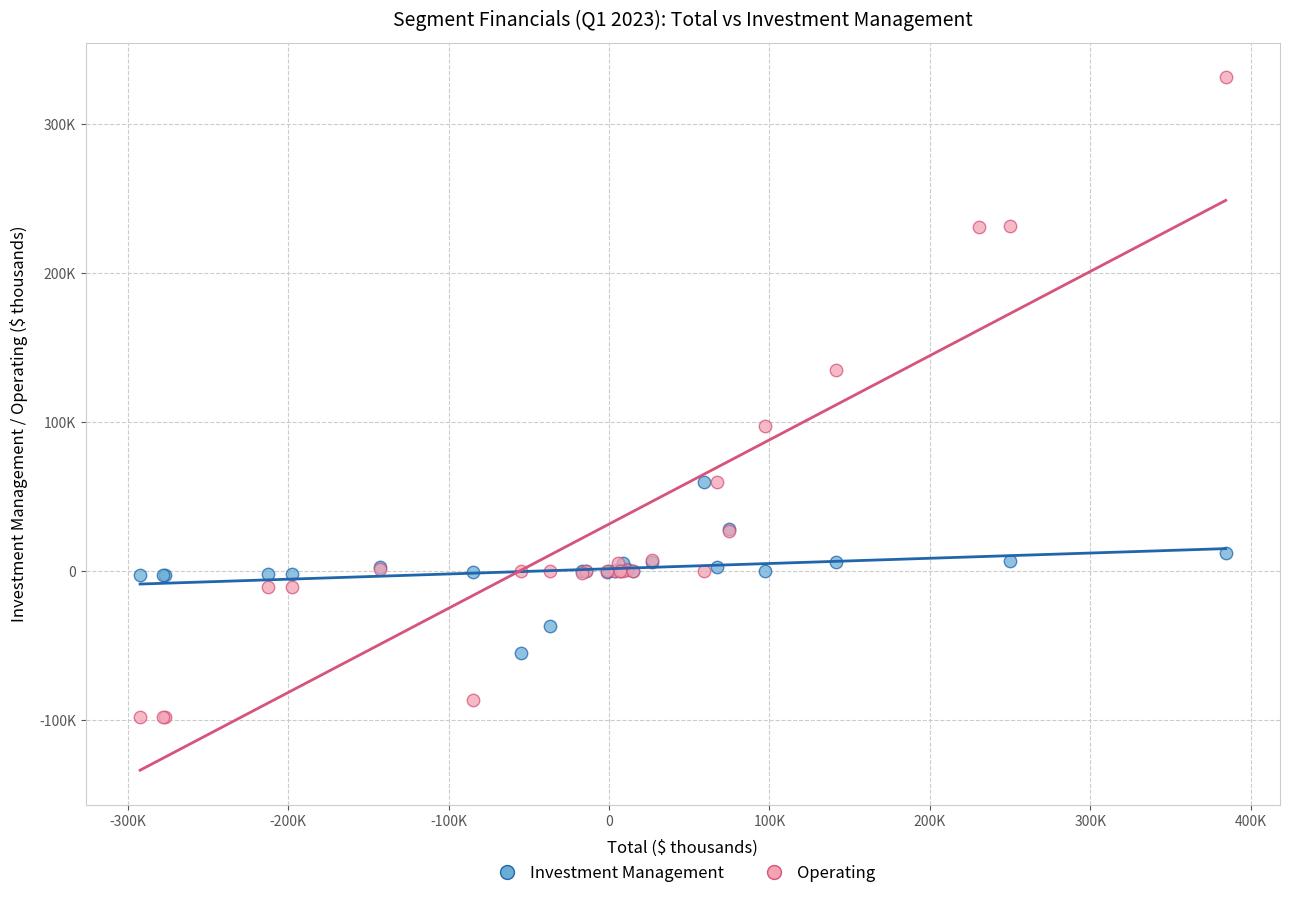

Which series reaches the minimum Y coordinate?

Operating